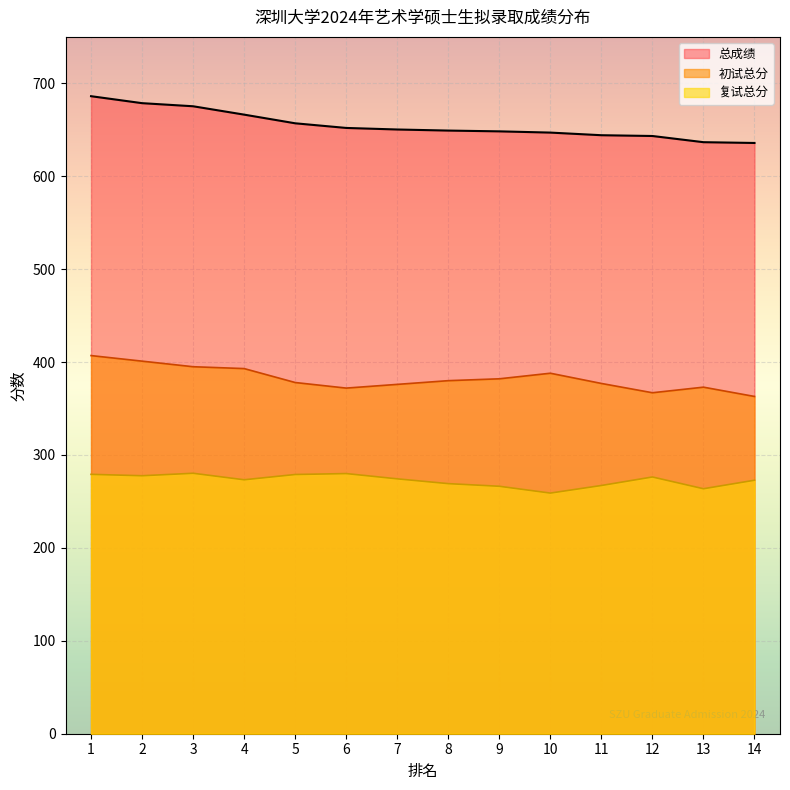

List the series in order of their overall mean, highest first.

总成绩, 初试总分, 复试总分